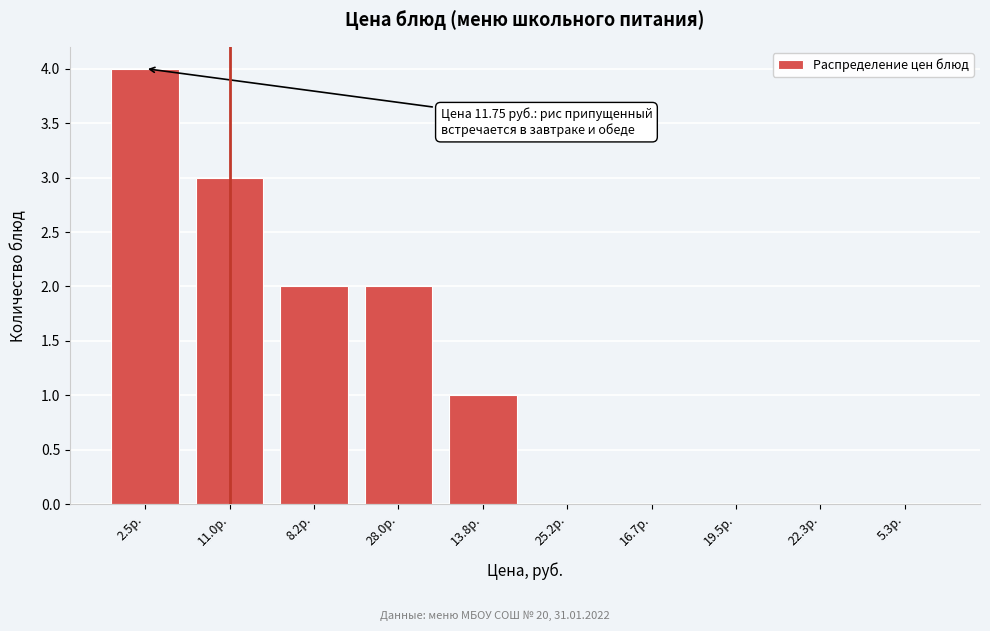

Reading right to left, transcribe all the data shown in this chart.

5.3р.=0	22.3р.=0	19.5р.=0	16.7р.=0	25.2р.=0	13.8р.=1	28.0р.=2	8.2р.=2	11.0р.=3	2.5р.=4